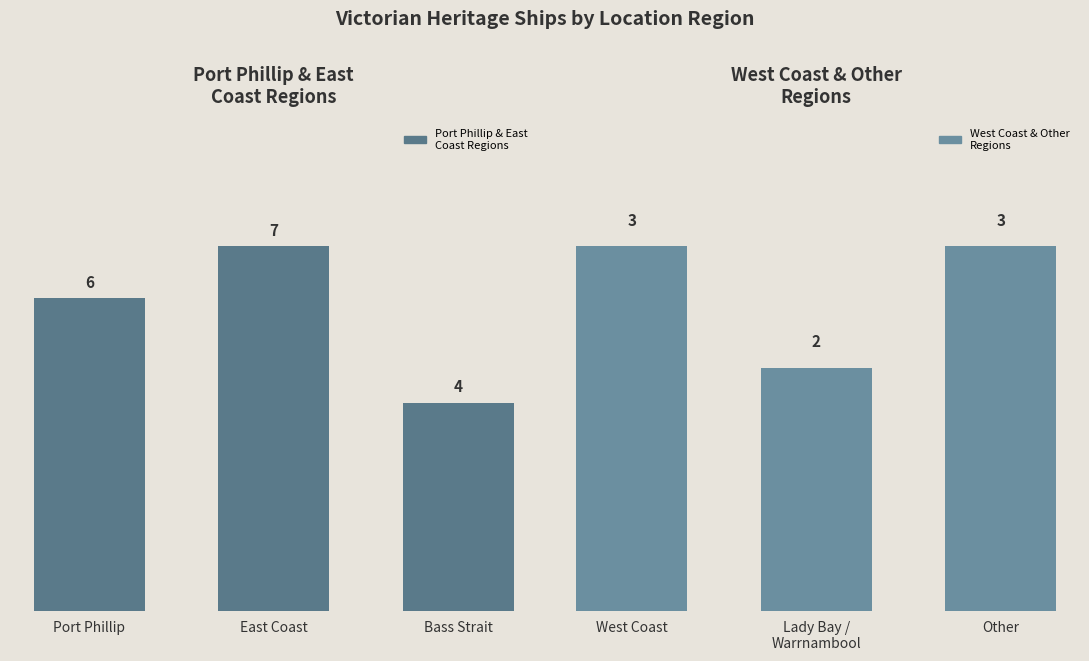

Where is Port Phillip & East
Coast Regions nearest to the value 5?

Port Phillip